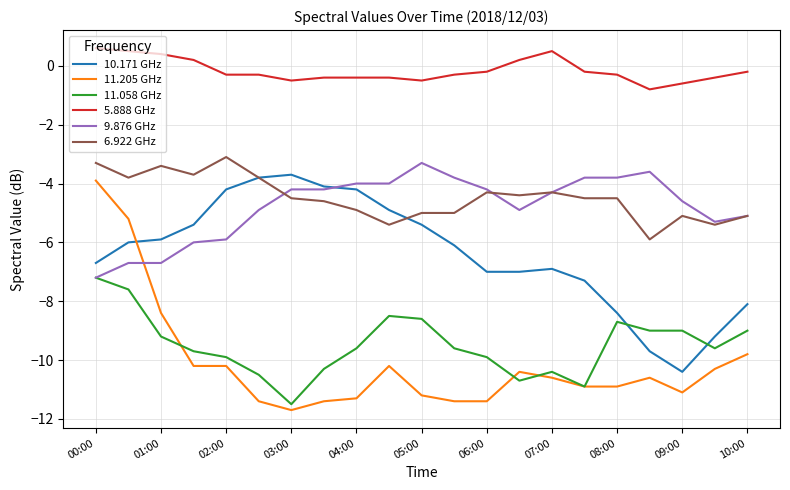

What is the lowest value of the 5.888 GHz series?

-0.8